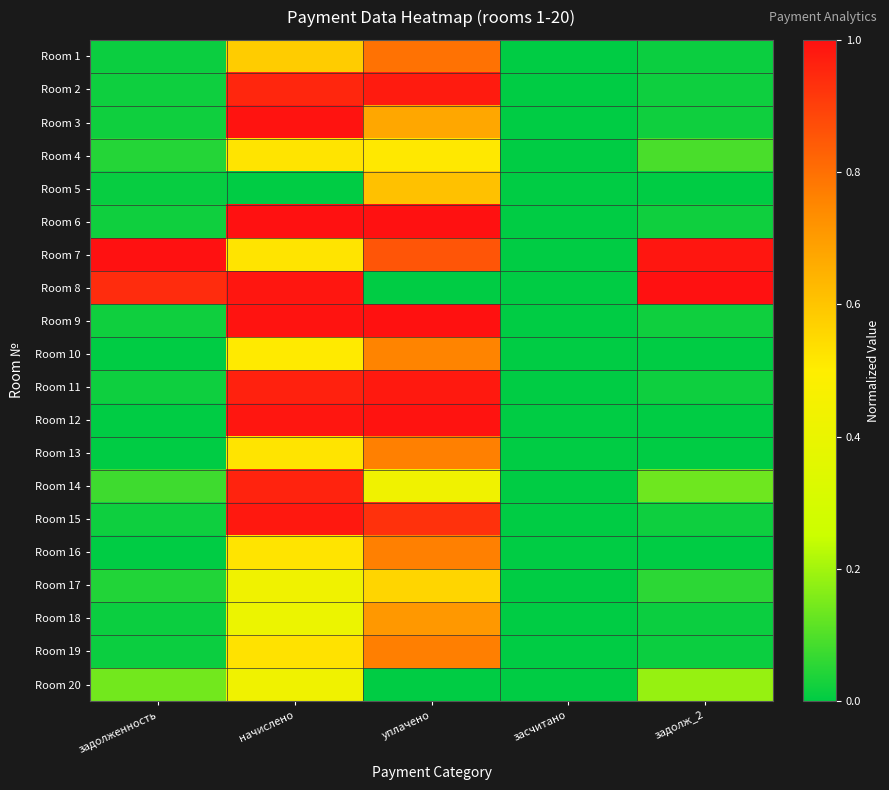

How many distinct data groups are displayed?

20